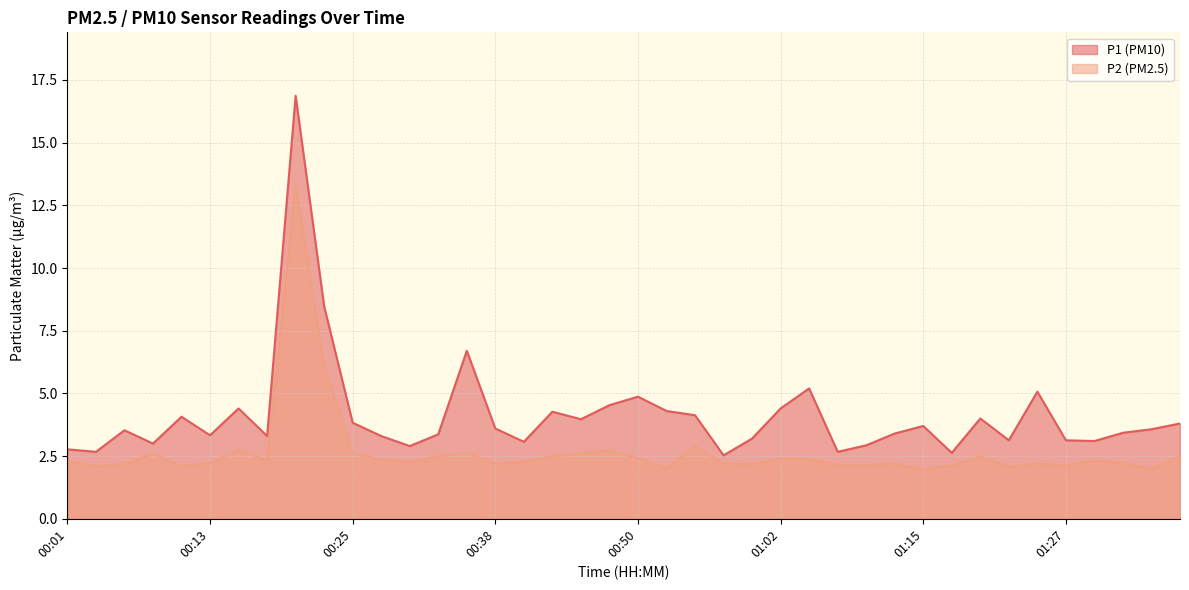

The P2 series shows 3.1 at 00:40. True or false?

False